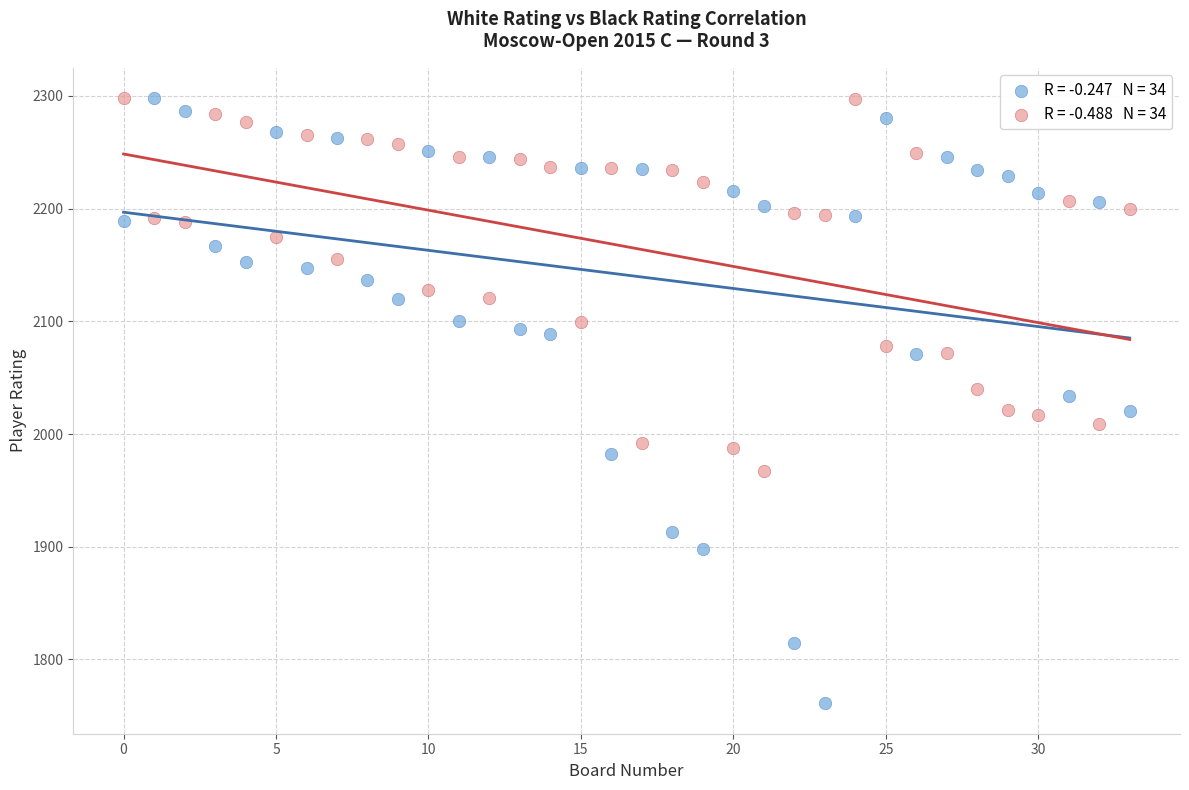

Across all data points, what is the range of Y values (max minus min)?

537